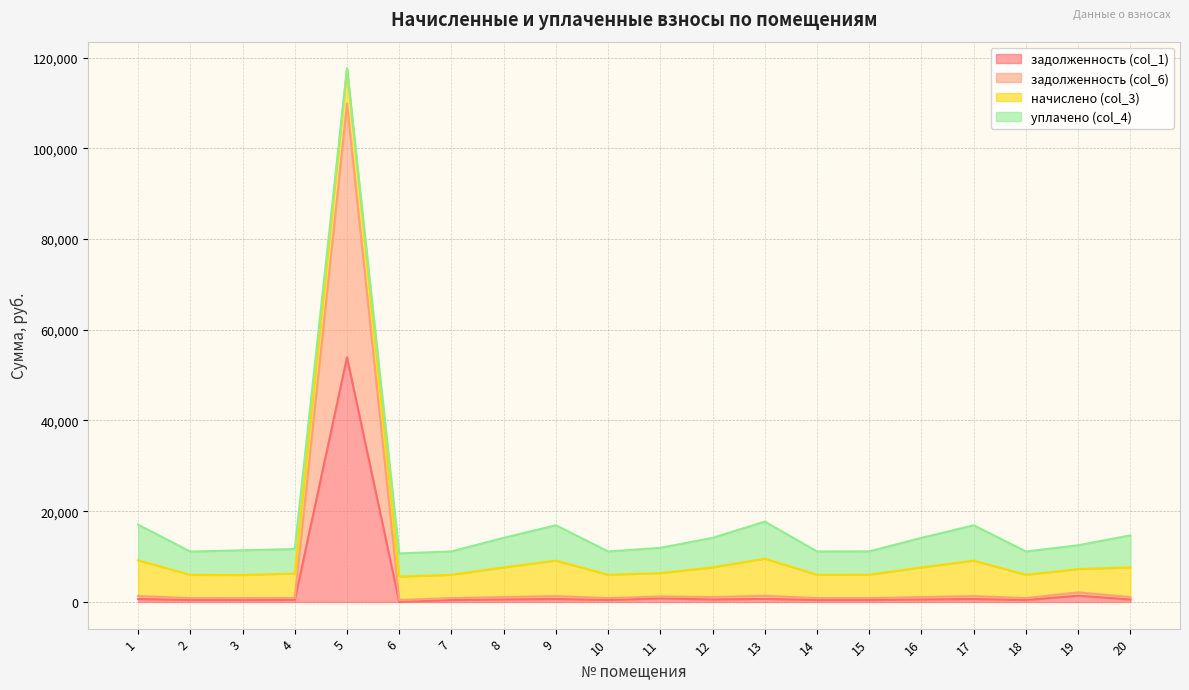

What value does the задолженность (col_6) series have at 4?

897.7